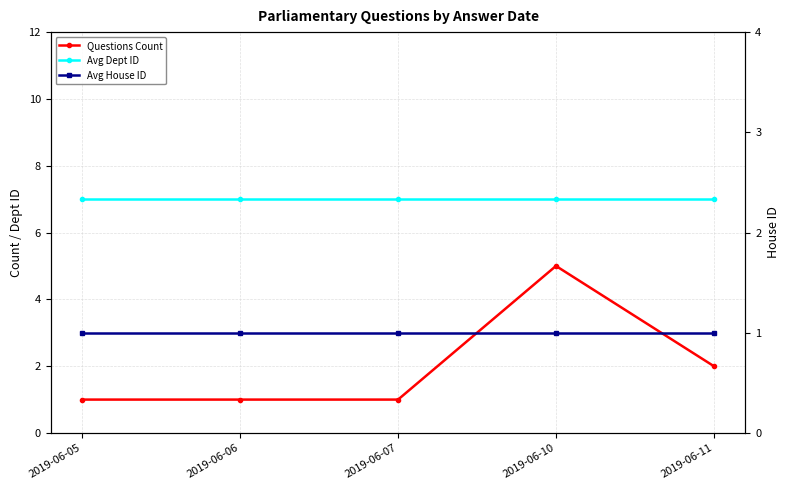

Is this an area chart (filled region under the line)?

No